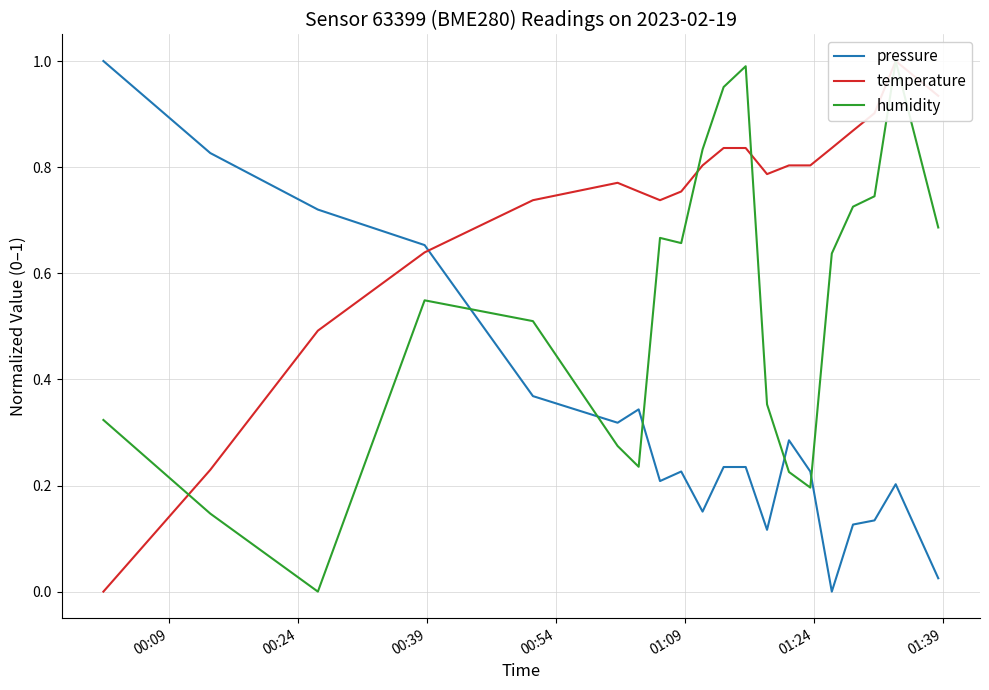

What is the maximum value for pressure?

1.0